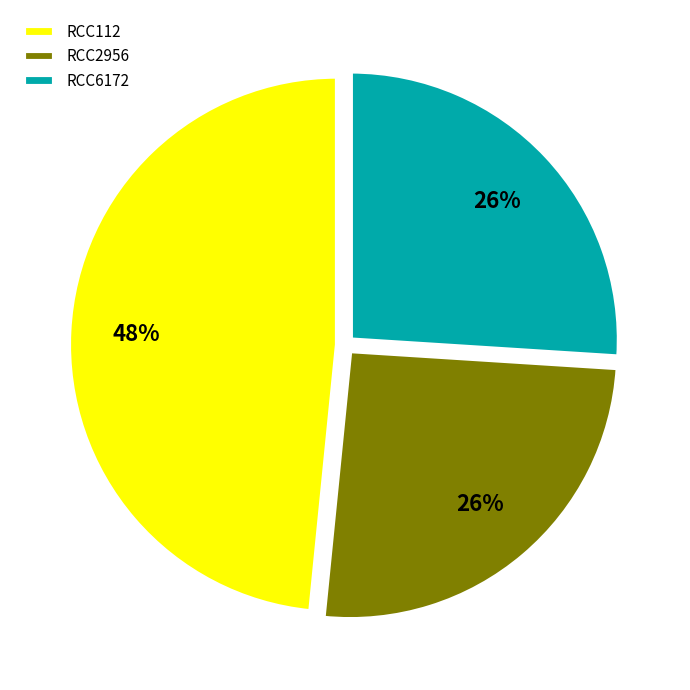

To the nearest percent, what is the combined percentage of RCC6172 and RCC2956?

52%